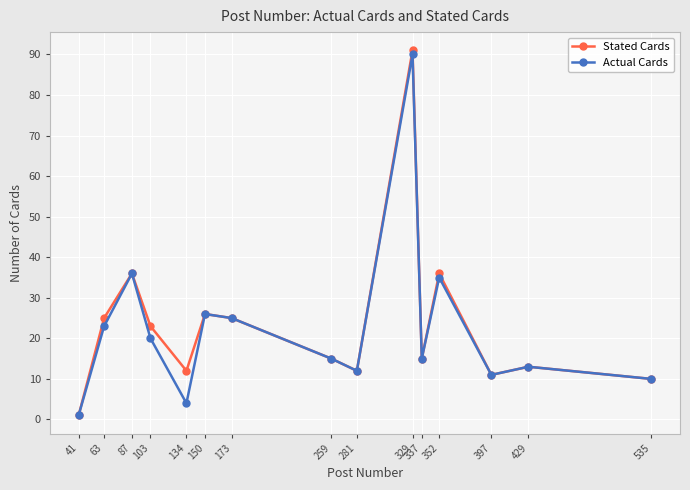

The value of Actual Cards at 41 is 1. True or false?

True